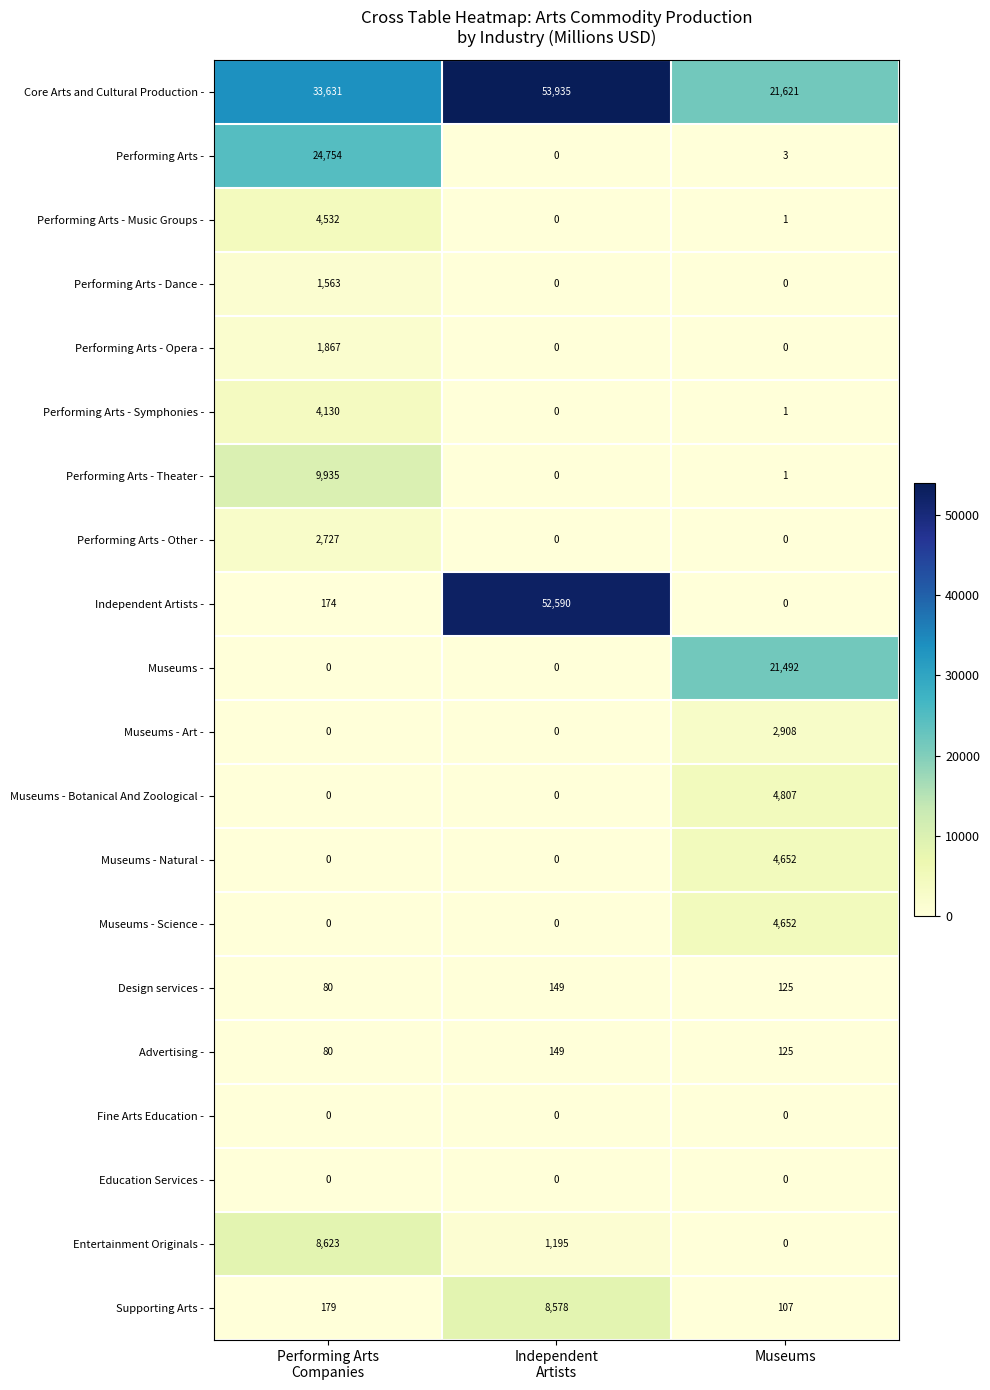

Which series has the widest spread of values?

Independent Artists -